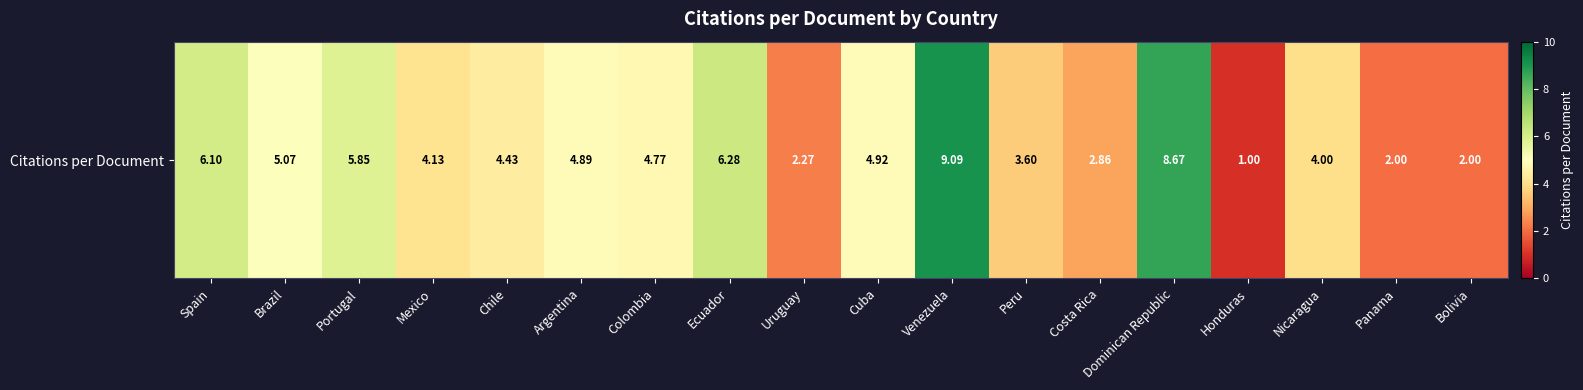

At which category does the chart reach its peak across all series?

Venezuela